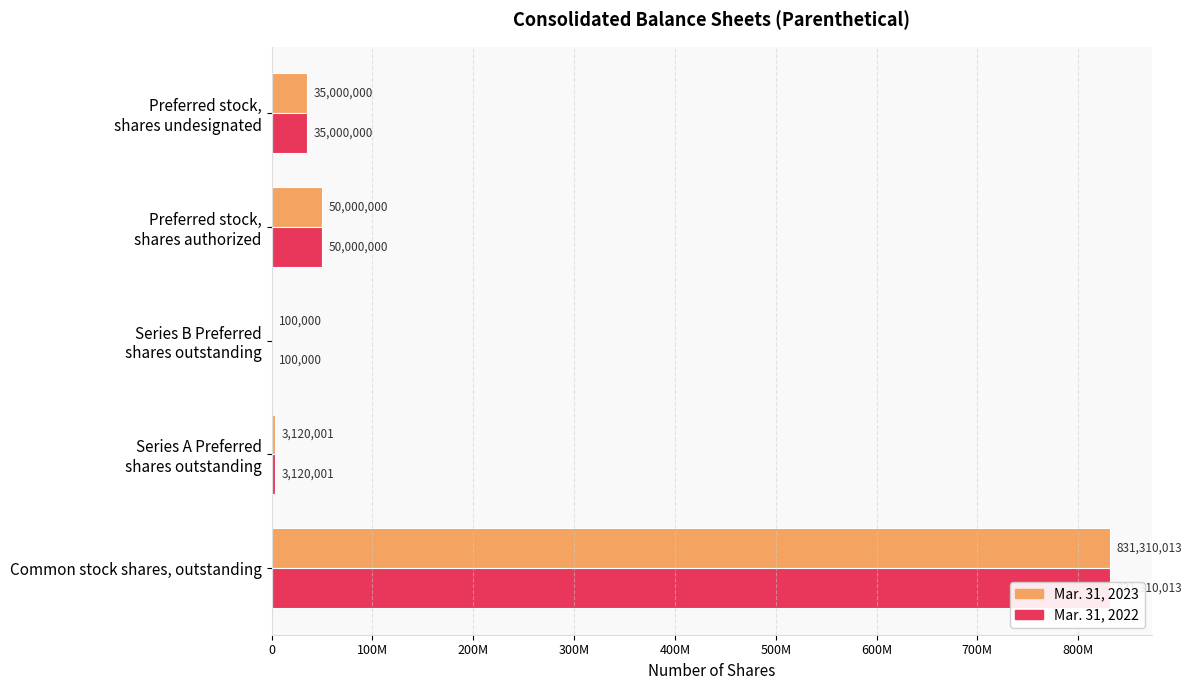

The value of Mar. 31, 2023 at Preferred stock, shares authorized is 89018120. True or false?

False